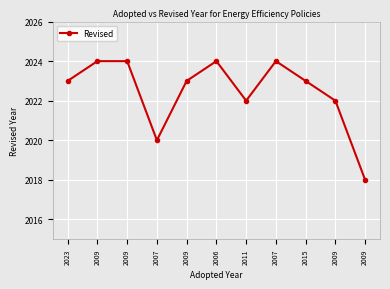

How many data points does each series have?

11